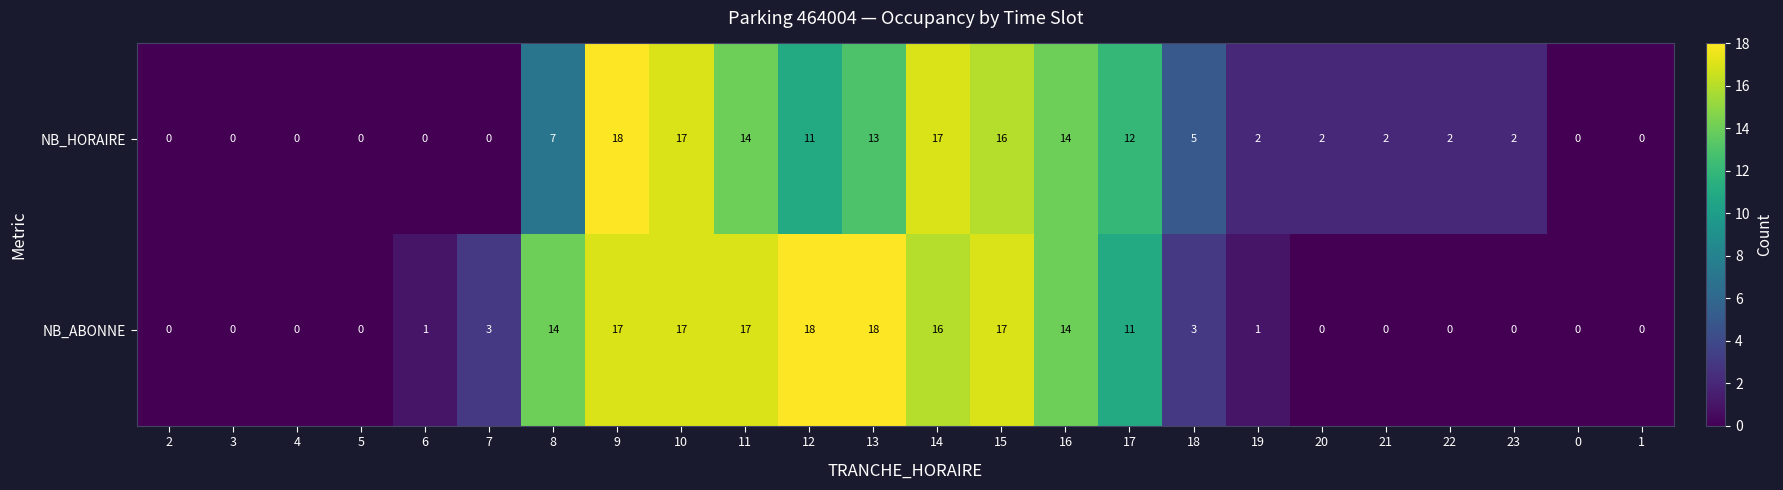

Is it true that NB_ABONNE equals 2 at 18?

False